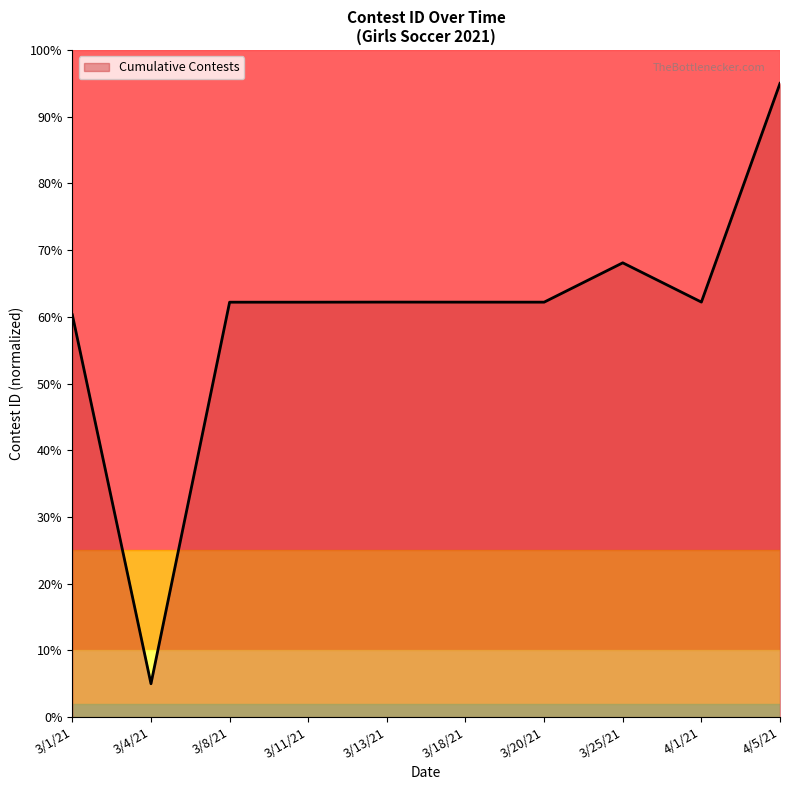

Reading right to left, list all the values displayed in this chart.

4/5/21=1.0	4/1/21=0.6	3/25/21=0.7	3/20/21=0.6	3/18/21=0.6	3/13/21=0.6	3/11/21=0.6	3/8/21=0.6	3/4/21=0.1	3/1/21=0.6